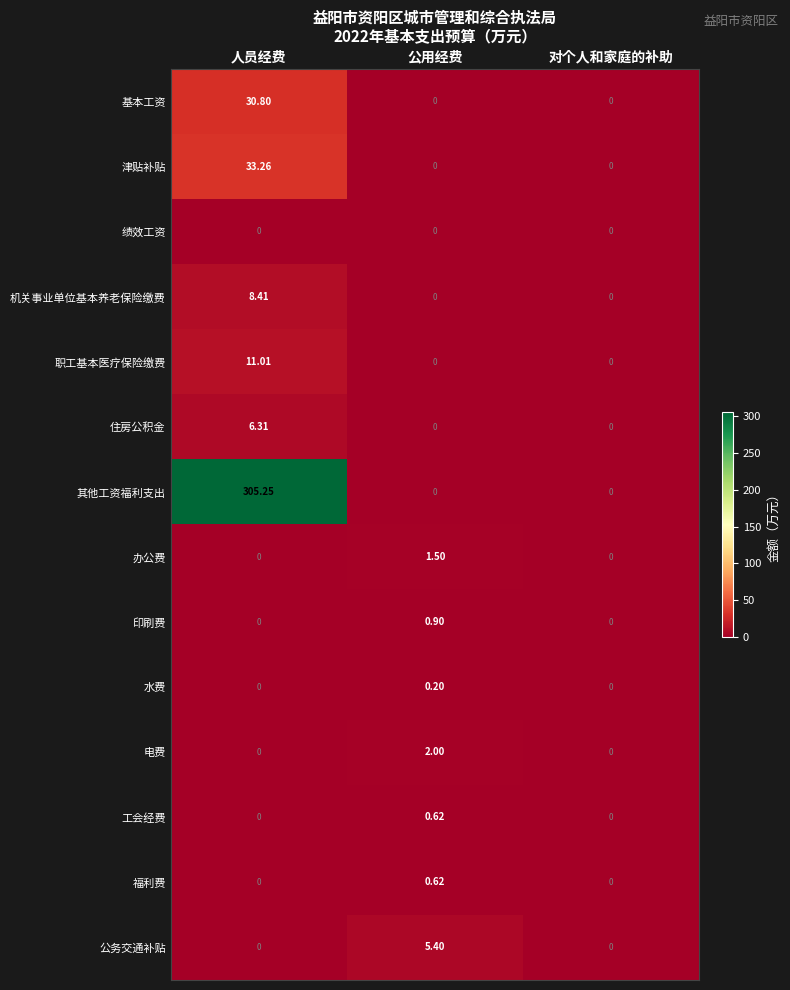

Which series has the largest total across all categories?

其他工资福利支出